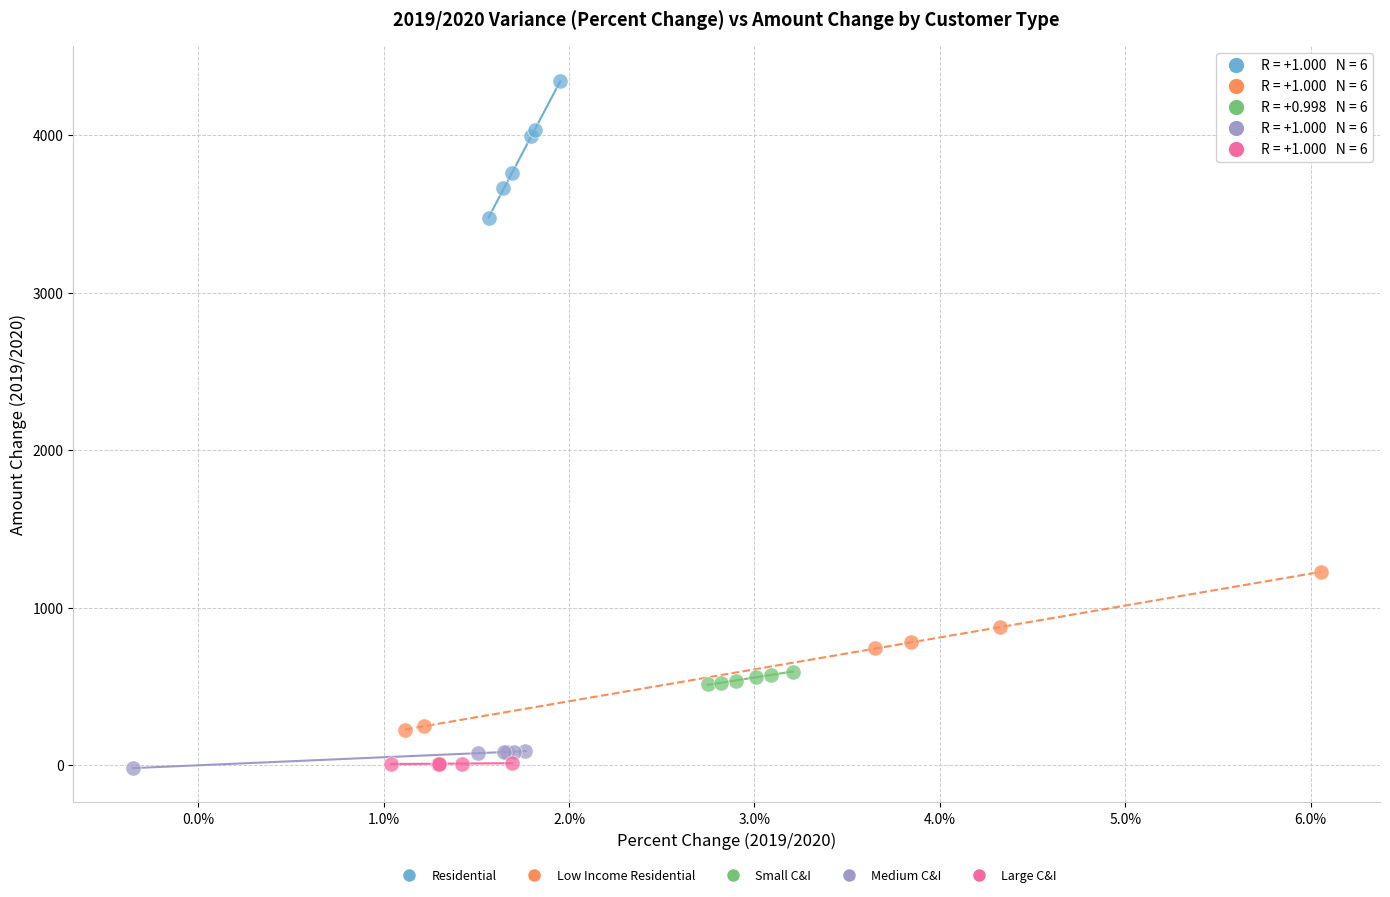

What are all the series names shown in the legend?

Residential, Low Income Residential, Small C&I, Medium C&I, Large C&I